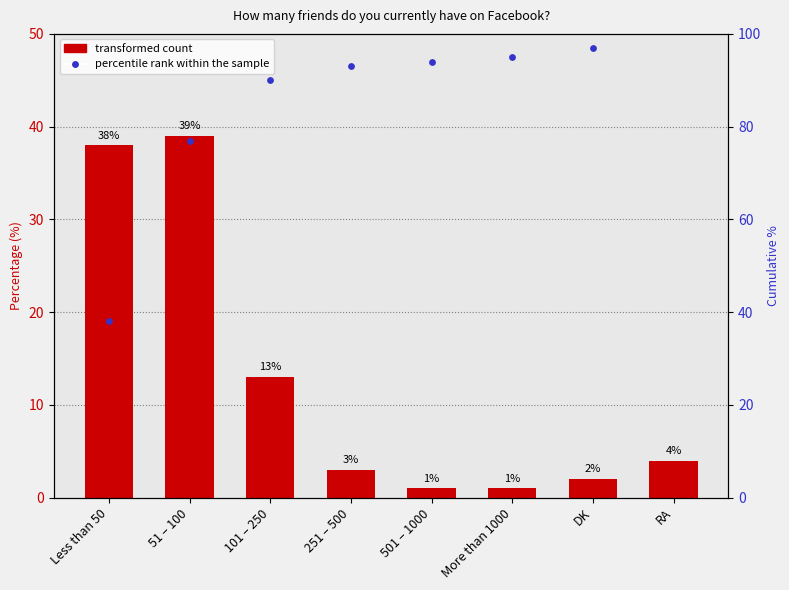

Which series contains the lowest Y value?

Percentage (%)